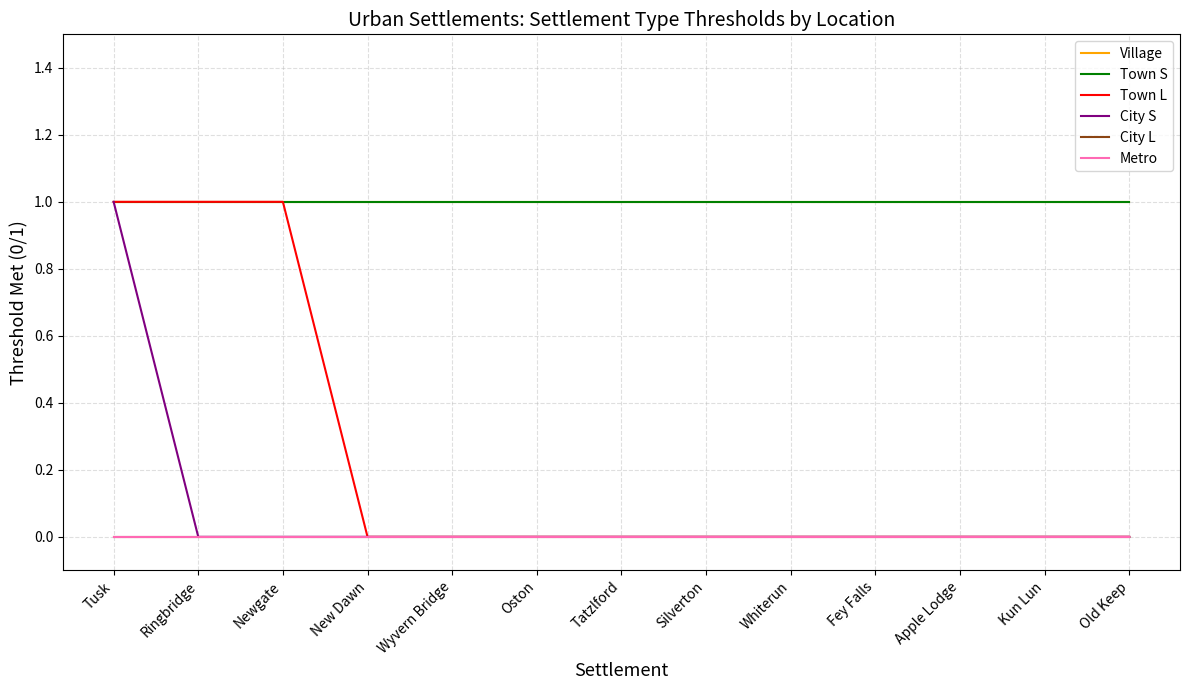

Which has a higher value, Fey Falls or Kun Lun?

Fey Falls